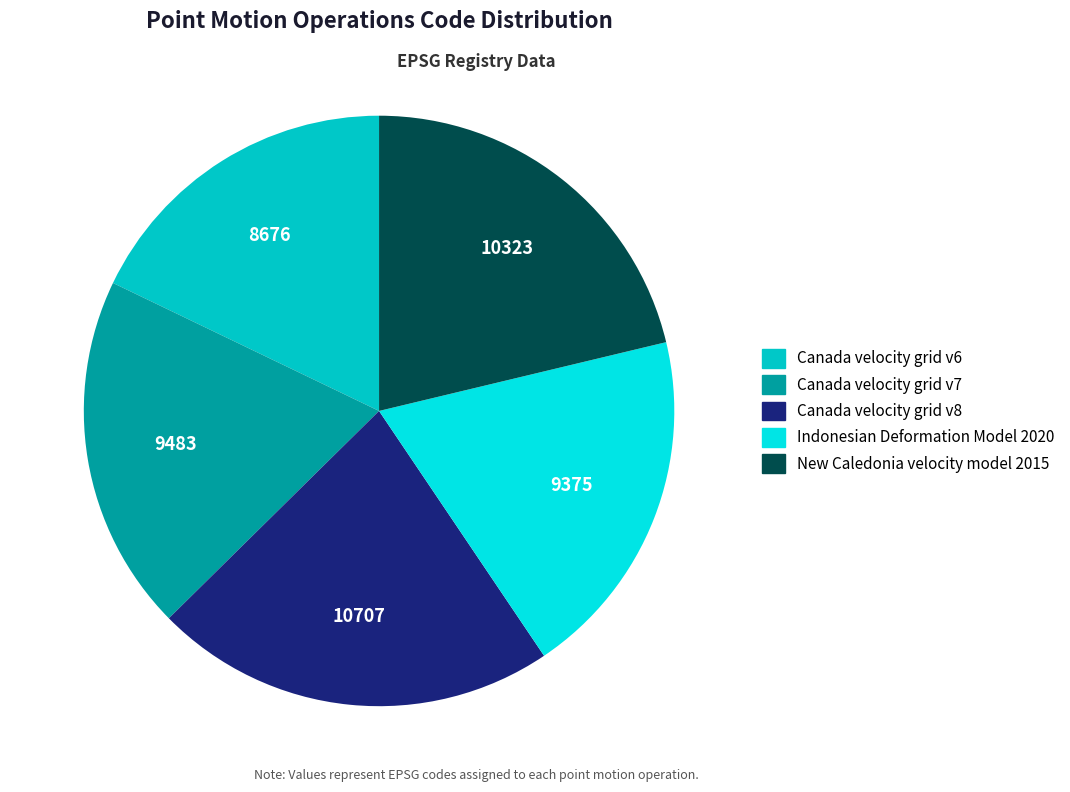

Approximately how many times larger is the value at New Caledonia velocity model 2015 compared to Canada velocity grid v7?

1.1